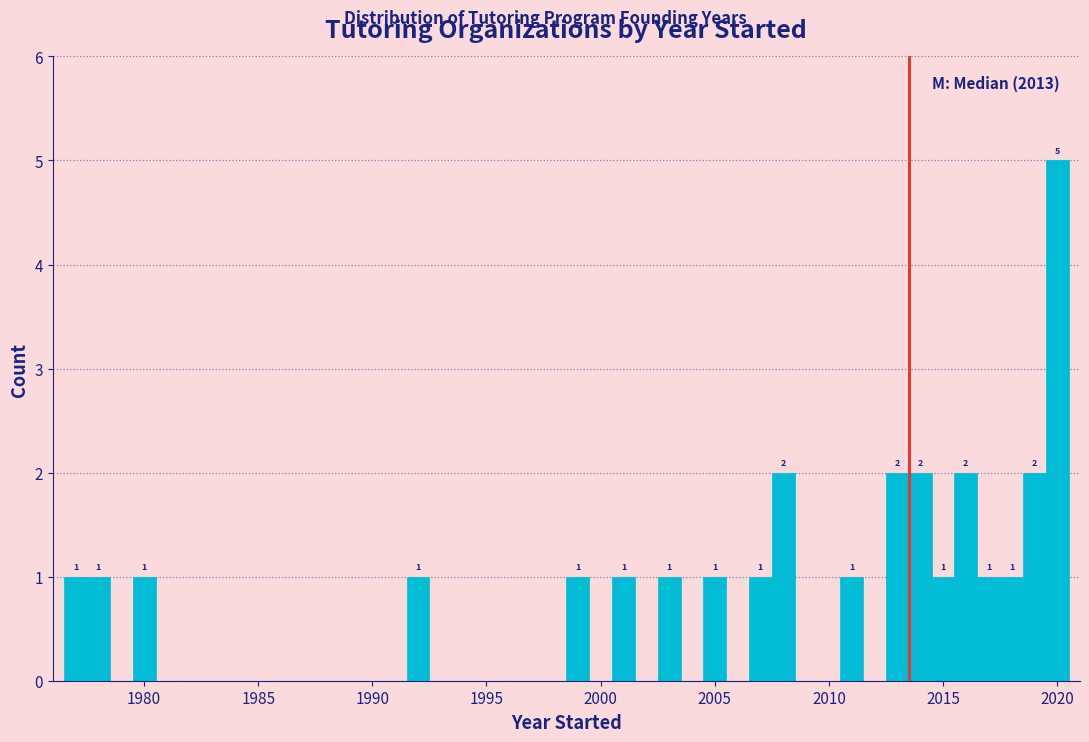

Around what value on the x-axis is the tallest bar? Give the approximate position of its centre, as read against the axis.

2020.0